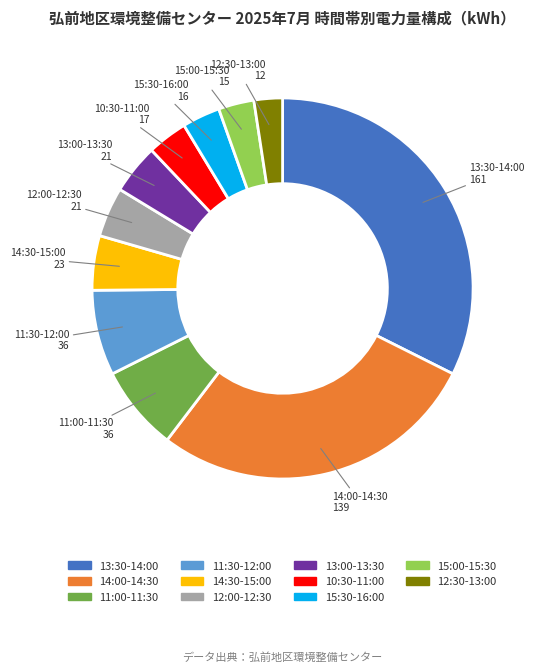

Is it true that 13:30-14:00 is 32% of the pie?

True